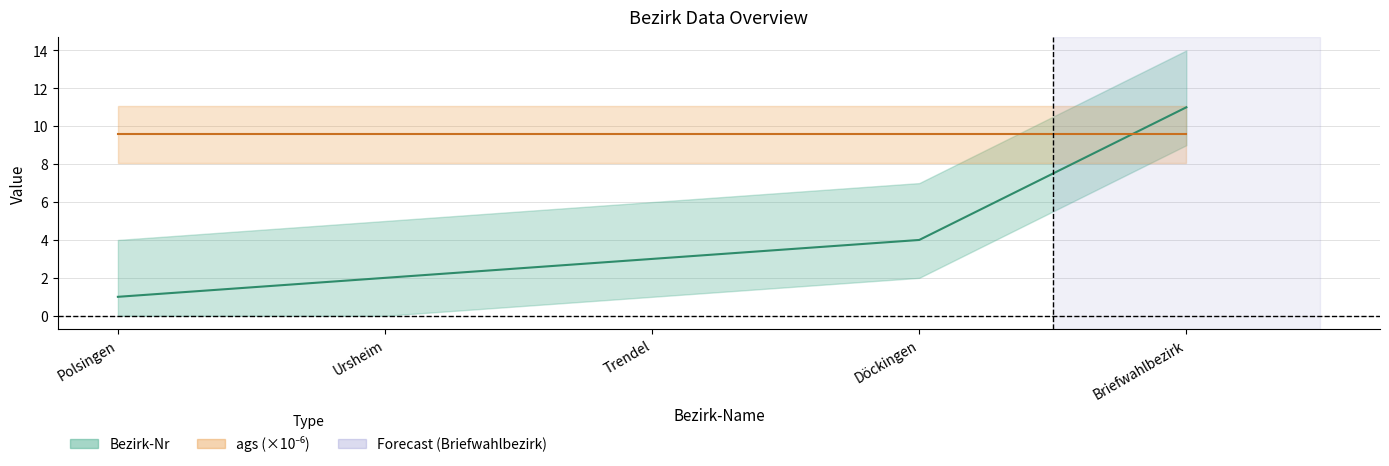

True or false: there are more than 2 points higher than both neighbors.

False